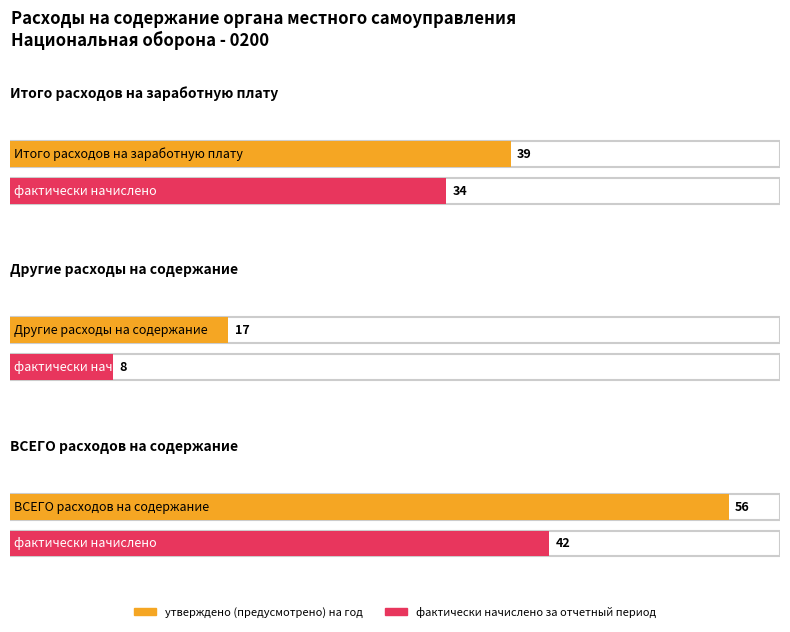

What are all the series names shown in the legend?

утверждено (предусмотрено) на год, фактически начислено за отчетный период